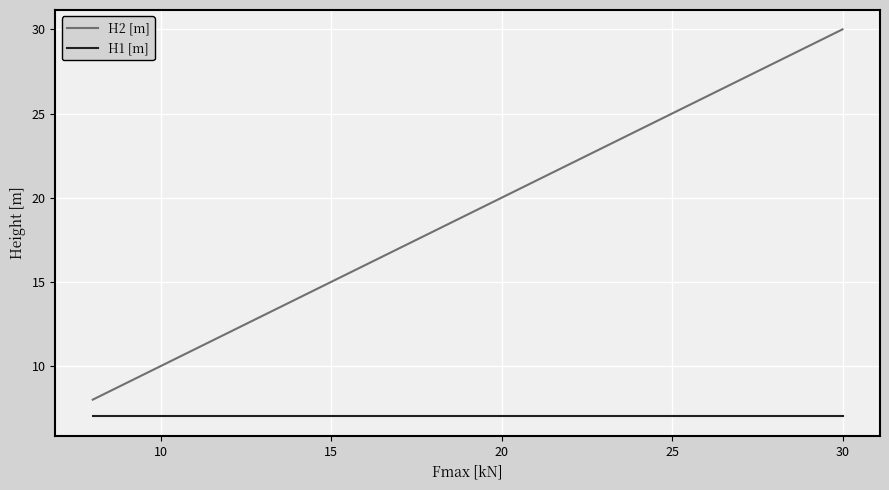

Which series has the largest total across all categories?

H2 [m]